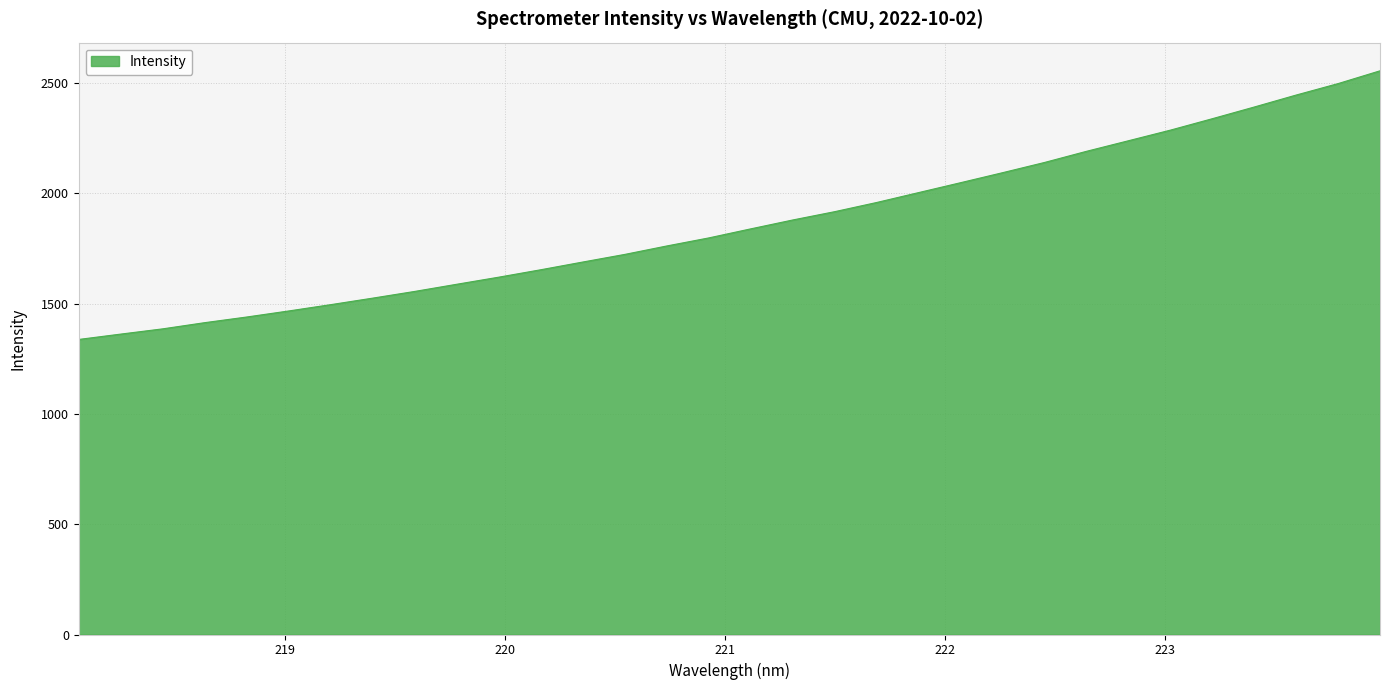

What is the maximum value shown in the chart?

2555.7